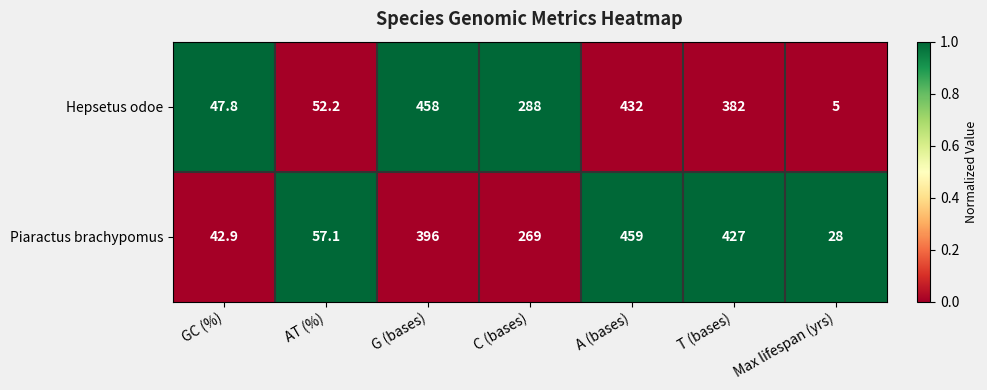

How many values in the Hepsetus odoe series are below 288?

3